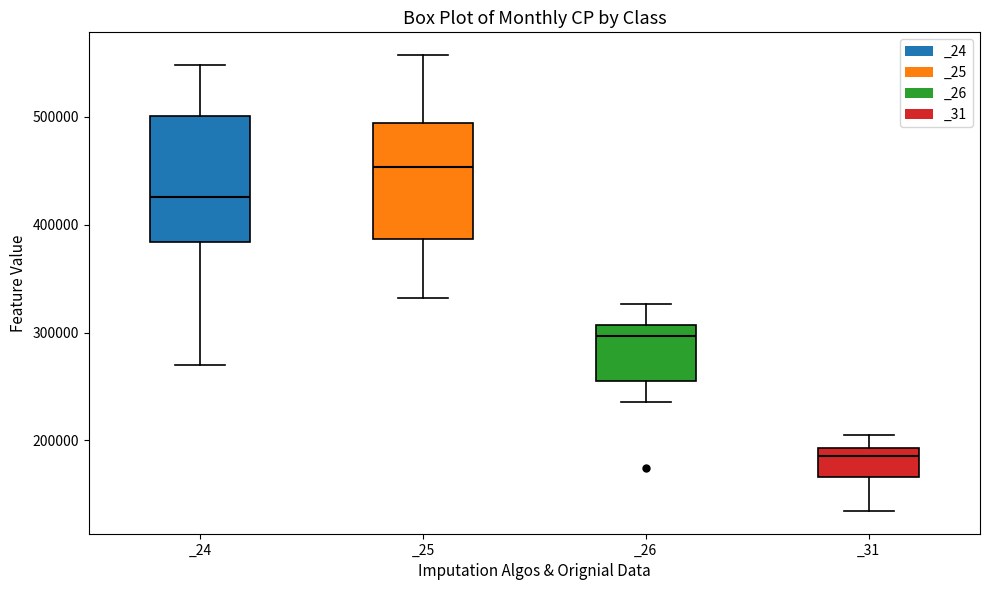

Reading left to right, transcribe this box plot: for each box, give where its median line is, the range the box spans, and where its two whiskers end, as read against the y-axis. The values are not printed on the chart, so give them approximately, as read against the axis.

_24: median 430000, box 380000 to 500000, whiskers 270000 to 550000
_25: median 450000, box 390000 to 490000, whiskers 330000 to 560000
_26: median 300000, box 260000 to 310000, whiskers 240000 to 330000
_31: median 180000, box 170000 to 190000, whiskers 130000 to 200000